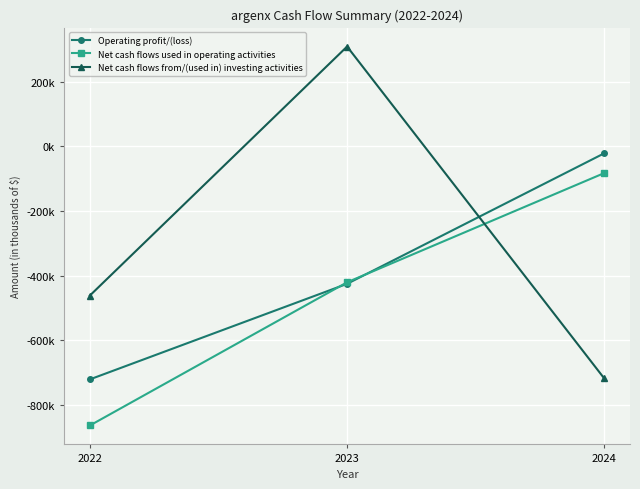

Rank the series by their average value, from highest to lowest.

Net cash flows from/(used in) investing activities, Operating profit/(loss), Net cash flows used in operating activities